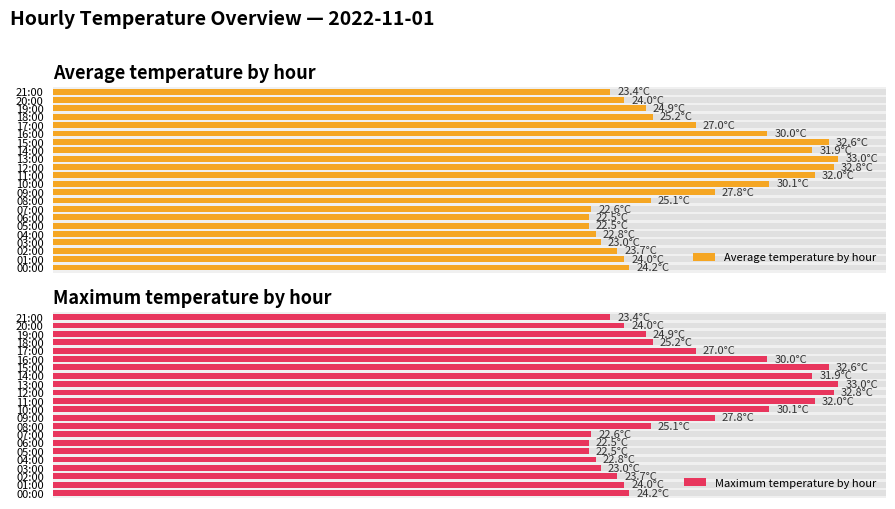

What are all the series names shown in the legend?

Average temperature by hour, Maximum temperature by hour